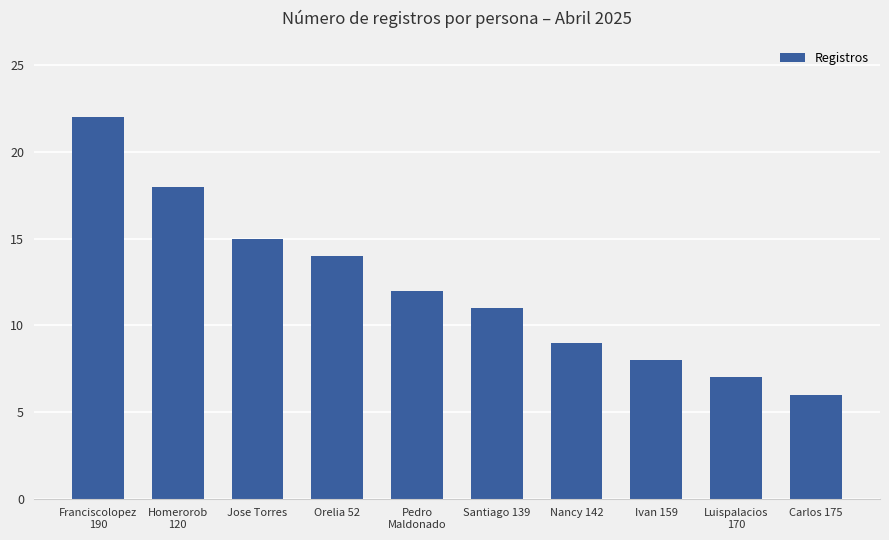

How many values are below 12?

5